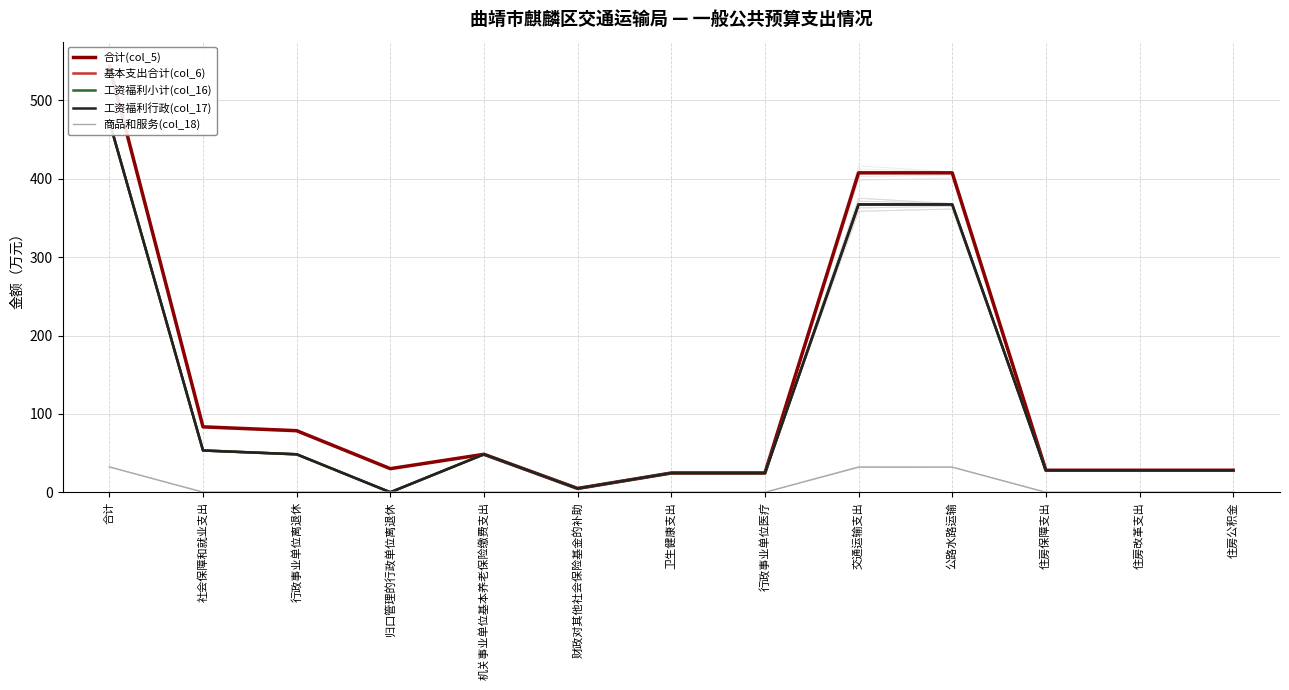

What is the difference between the second highest and minimum values in the 工资福利行政(col_17) series?

367.3